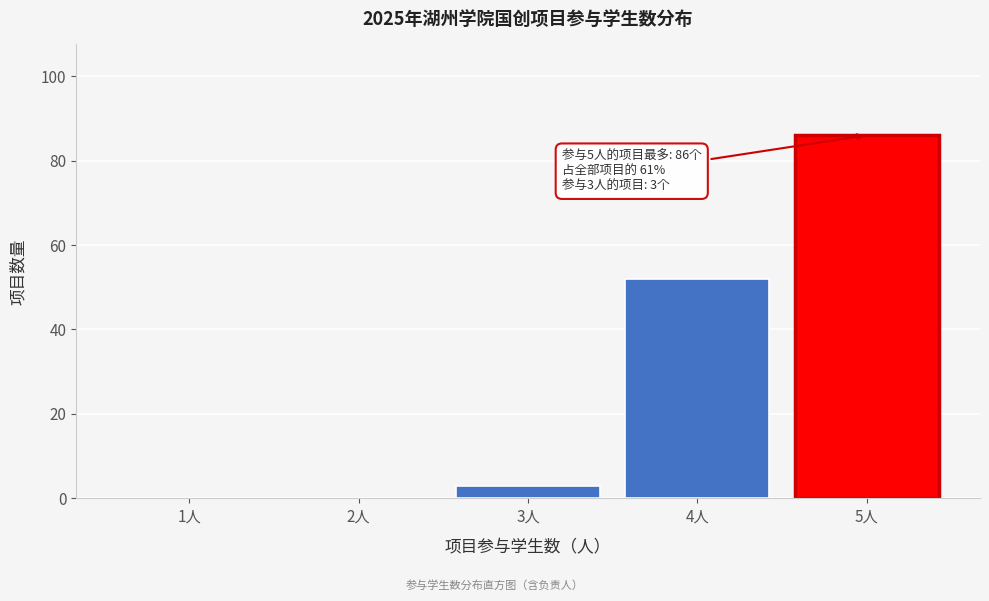

Reading right to left, extract all data points from this chart.

5人=86	4人=52	3人=3	2人=0	1人=0